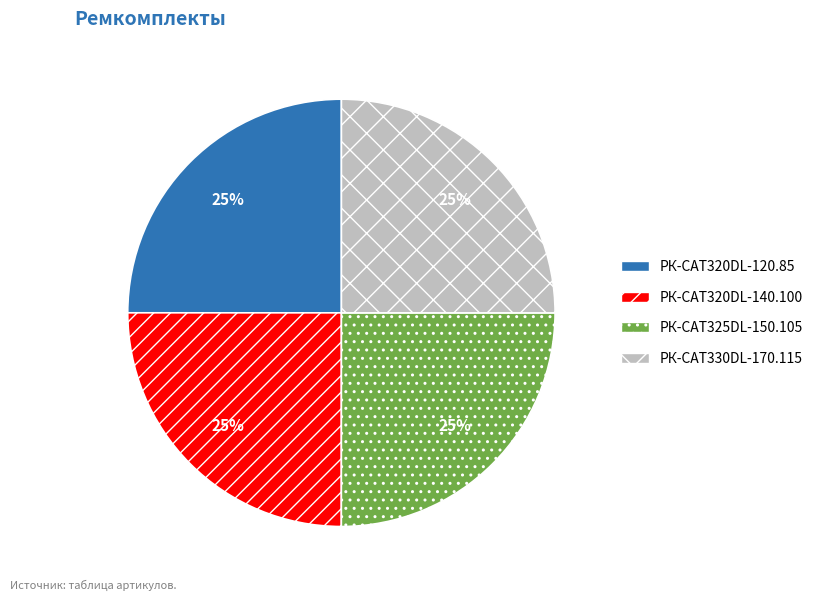

To the nearest percent, what is the average slice percentage?

25%